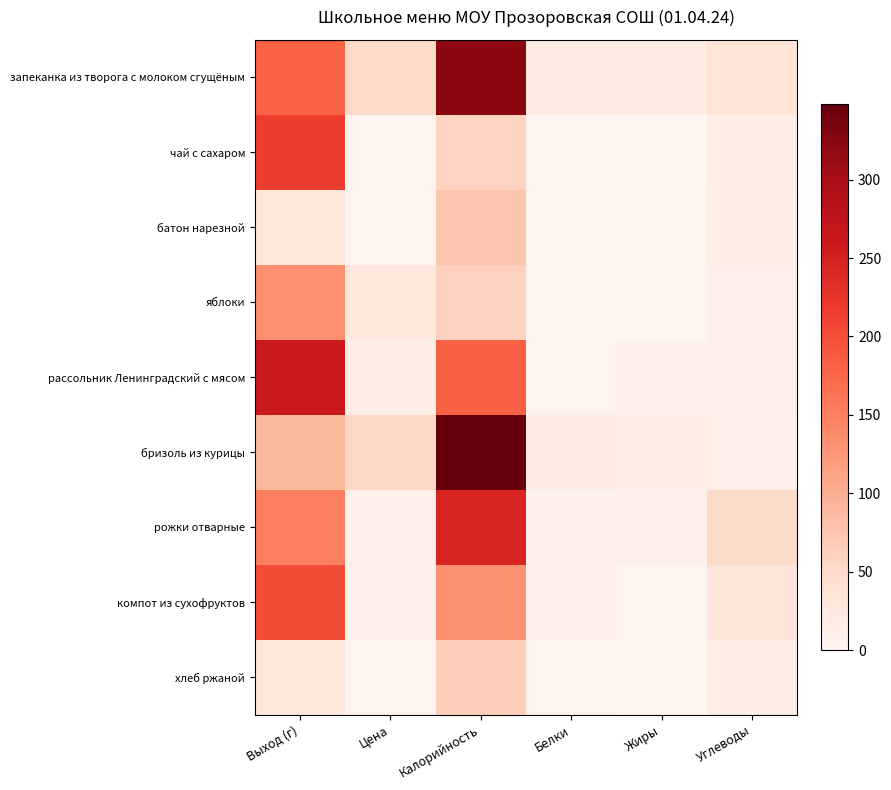

What is the total value across all series at Жиры?

47.0